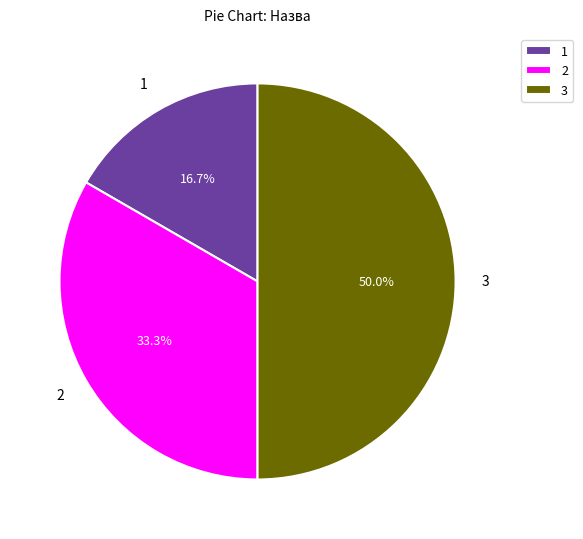

Rank the categories by value from highest to lowest.

3, 2, 1